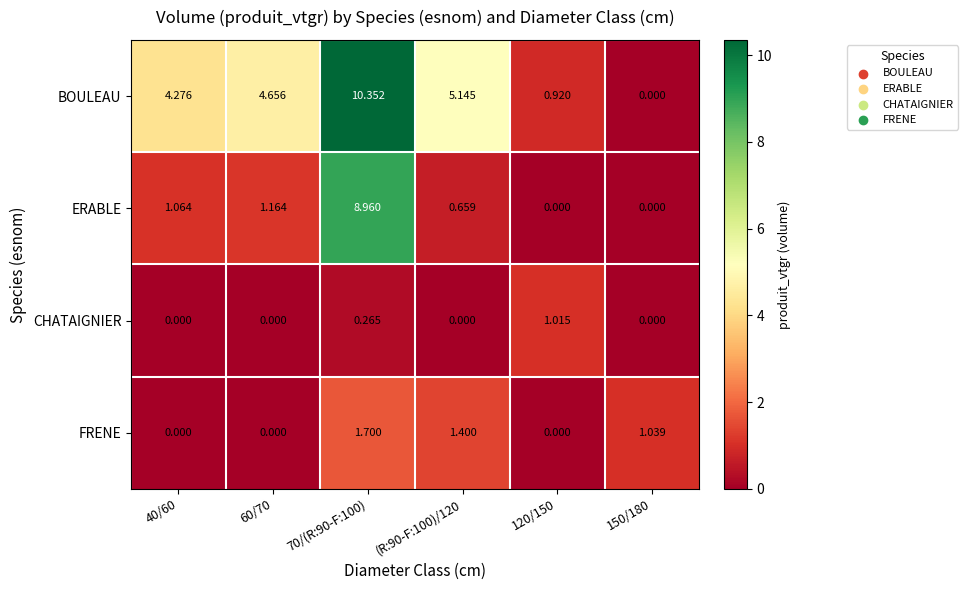

Which series changed the most between 60/70 and (R:90-F:100)/120?

FRENE